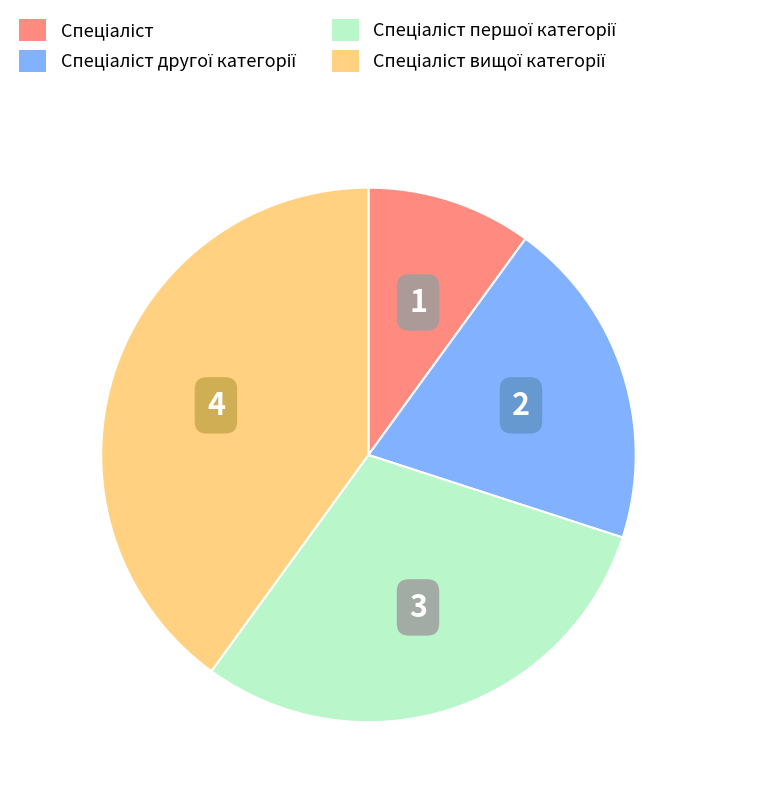

Is there any slice that represents more than half of the pie?

No